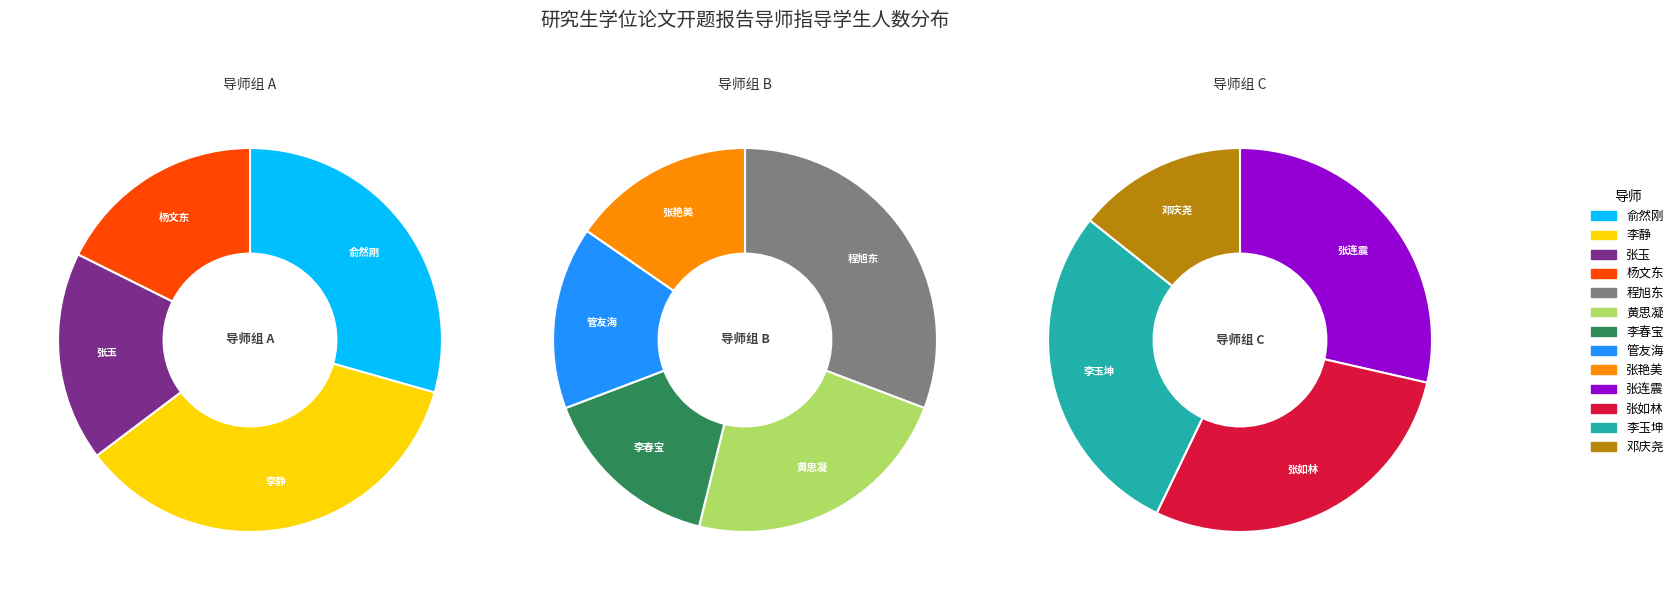

Which category has the smallest portion of the pie?

邓庆尧